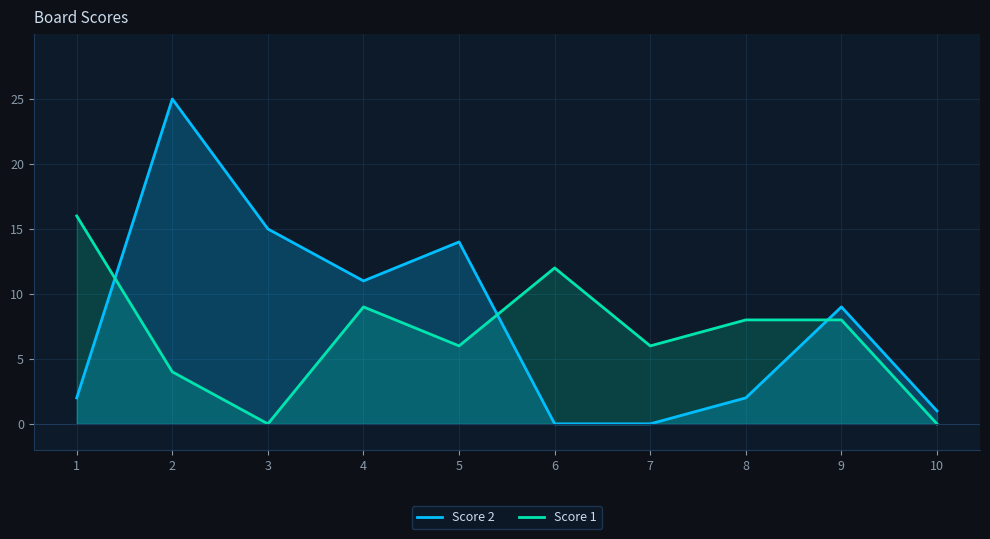

Which series has the widest spread of values?

Score 2